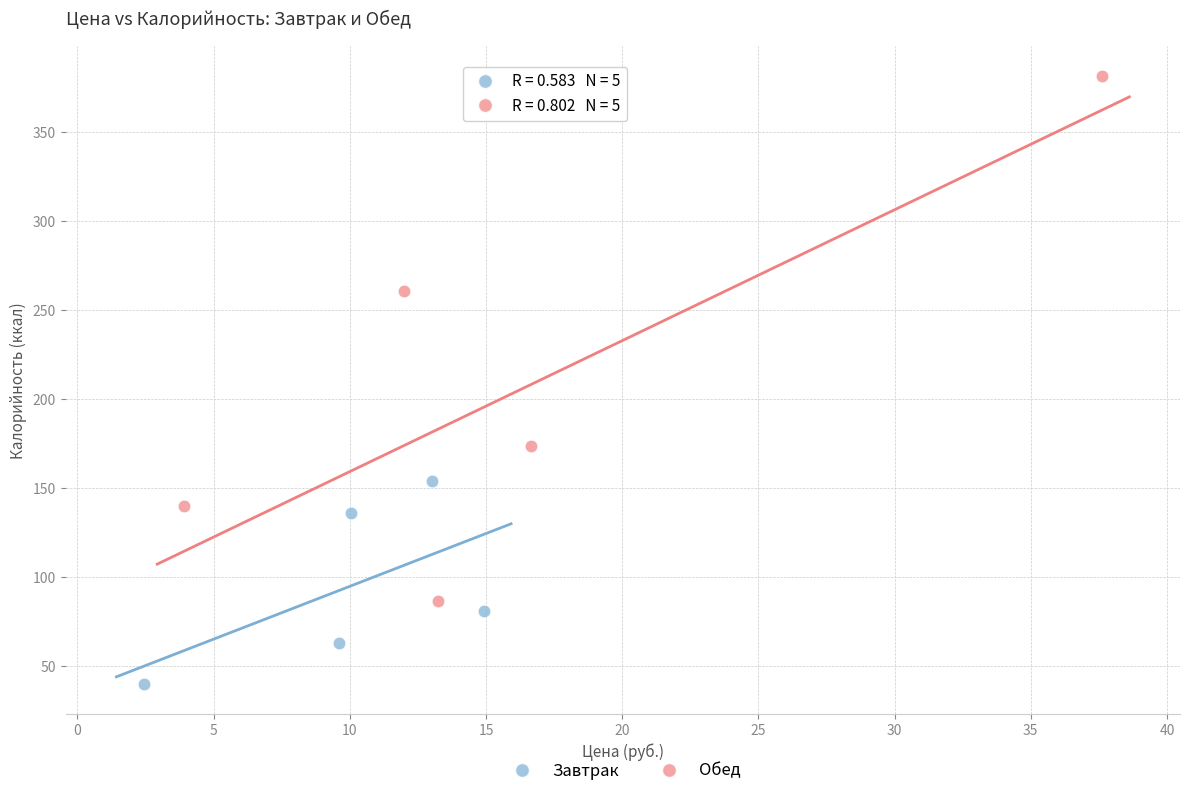

Which series contains the lowest Y value?

Завтрак